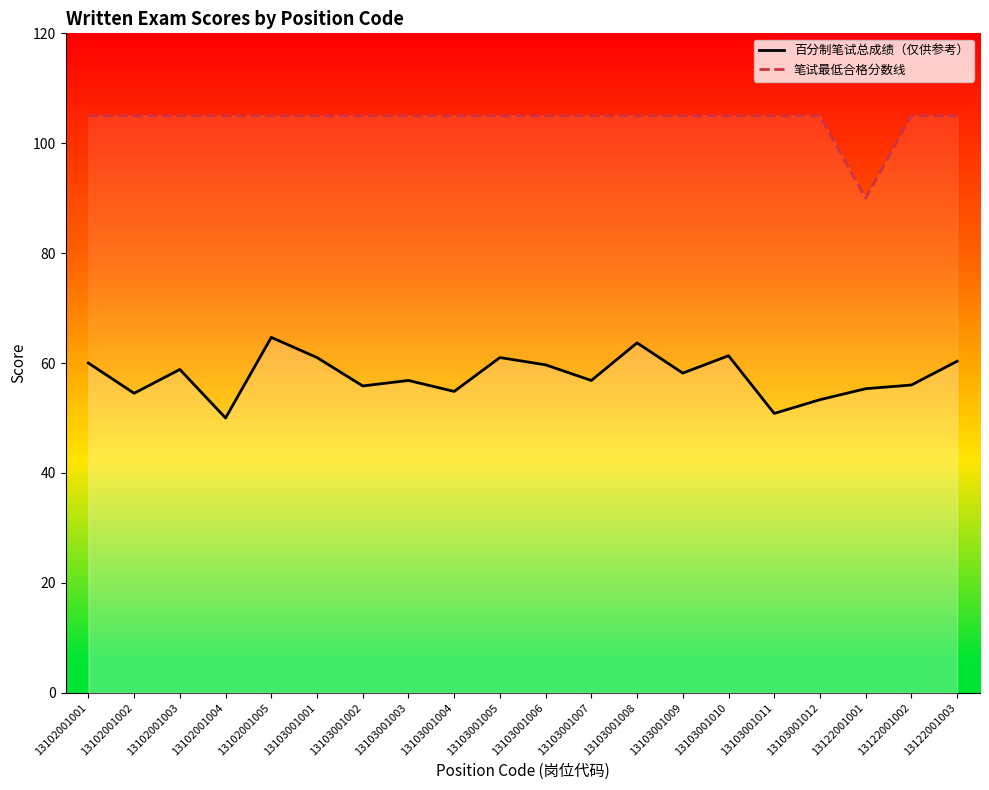

Rank the series by their maximum value, from lowest to highest.

百分制笔试总成绩（仅供参考）, 笔试最低合格分数线